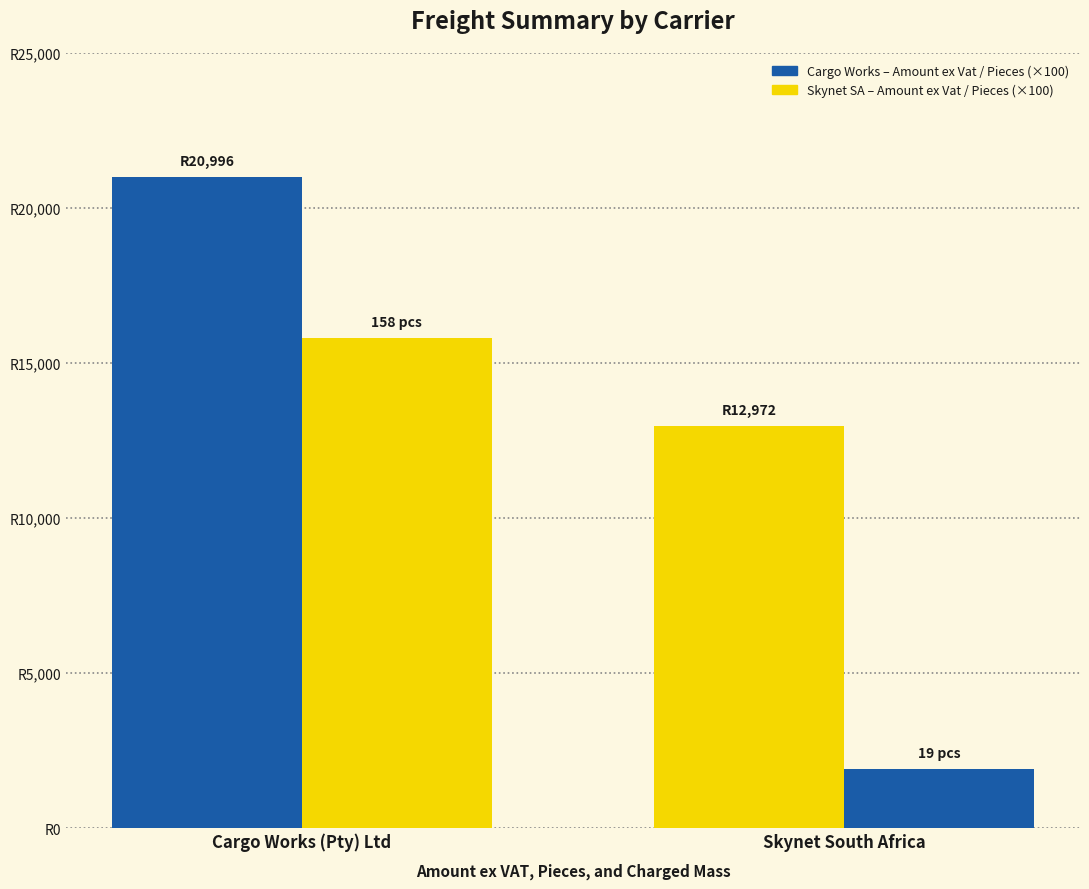

Does the chart contain stacked bars?

No